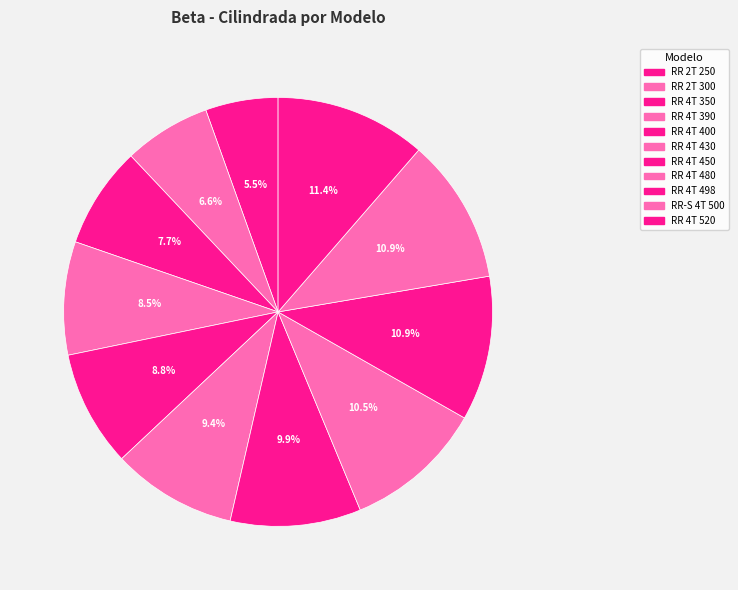

To the nearest percent, what is the combined percentage of RR 4T 520 and RR 4T 450?

21%